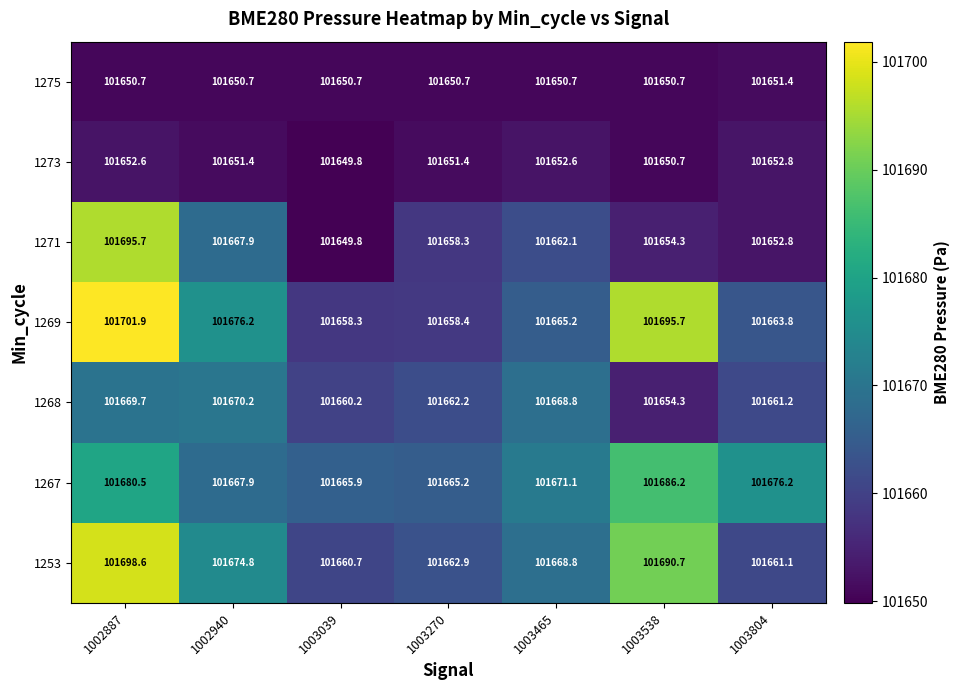

Rank the series by their maximum value, from lowest to highest.

1275, 1273, 1268, 1267, 1271, 1253, 1269